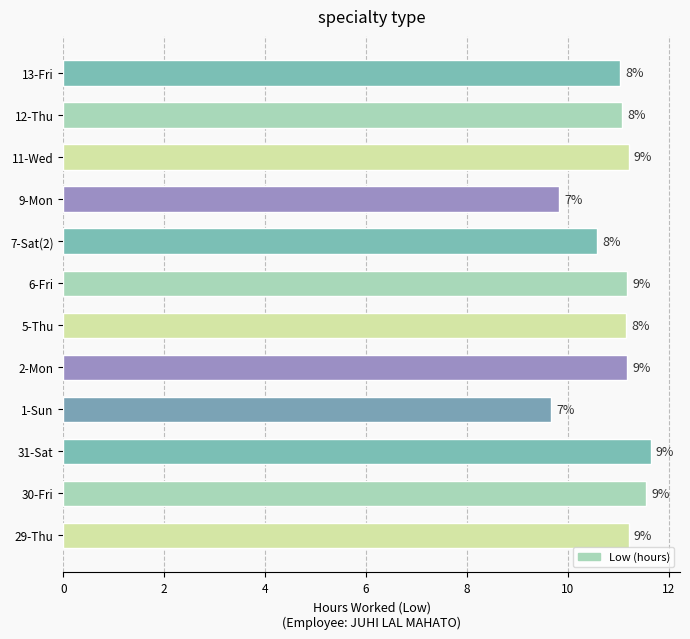

What is the smallest value displayed?

9.7